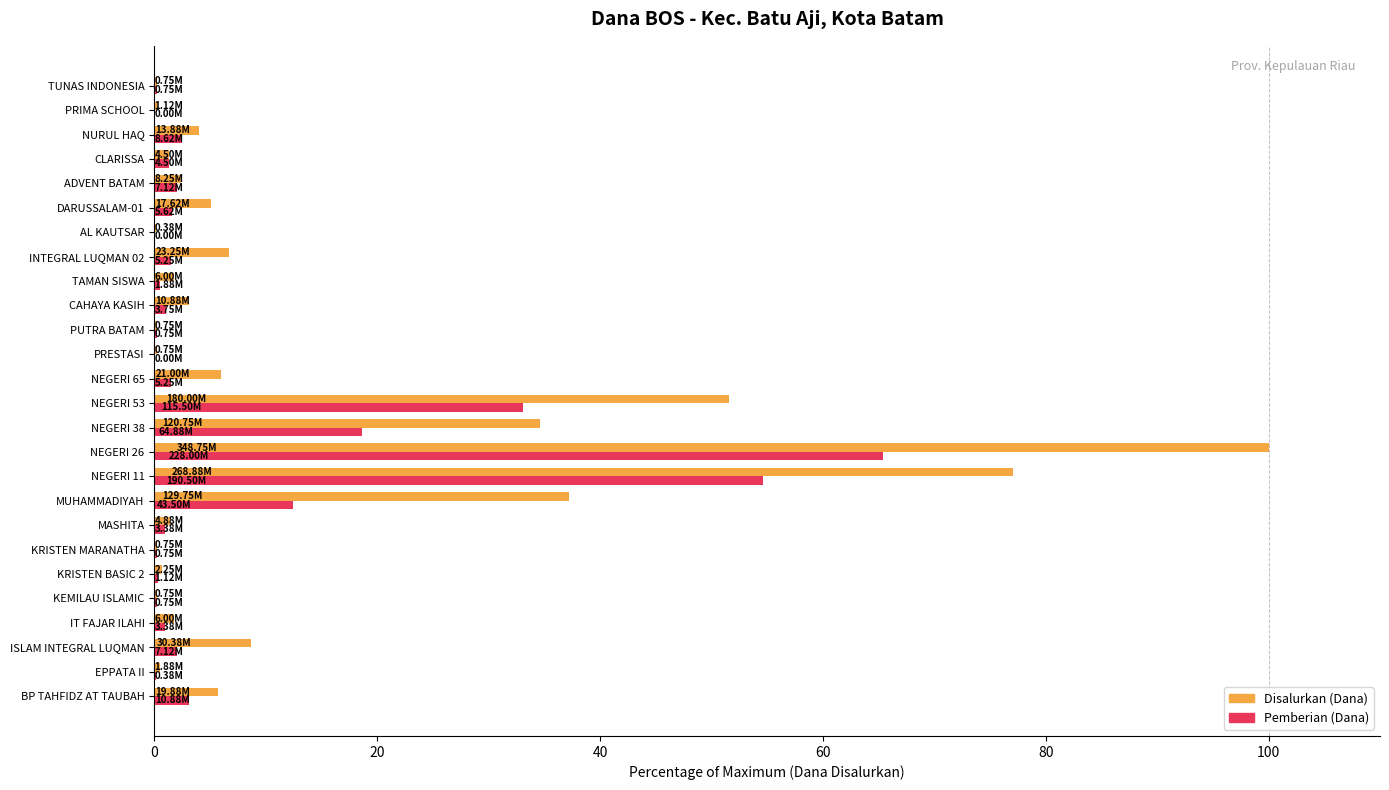

At which category is the sum across all series the highest?

NEGERI 26